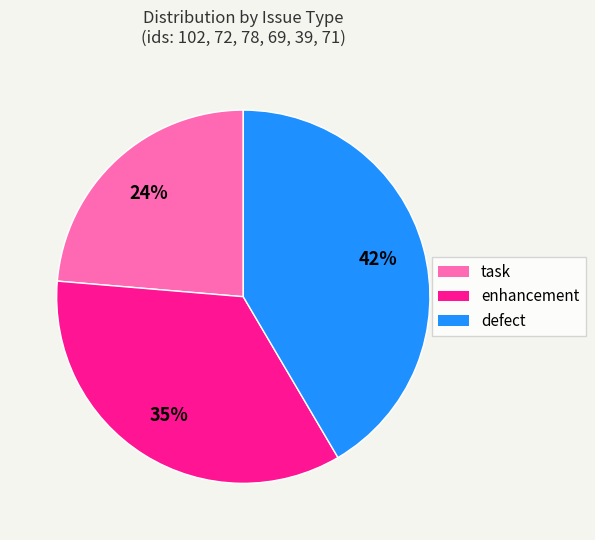

Does any single category account for the majority?

No